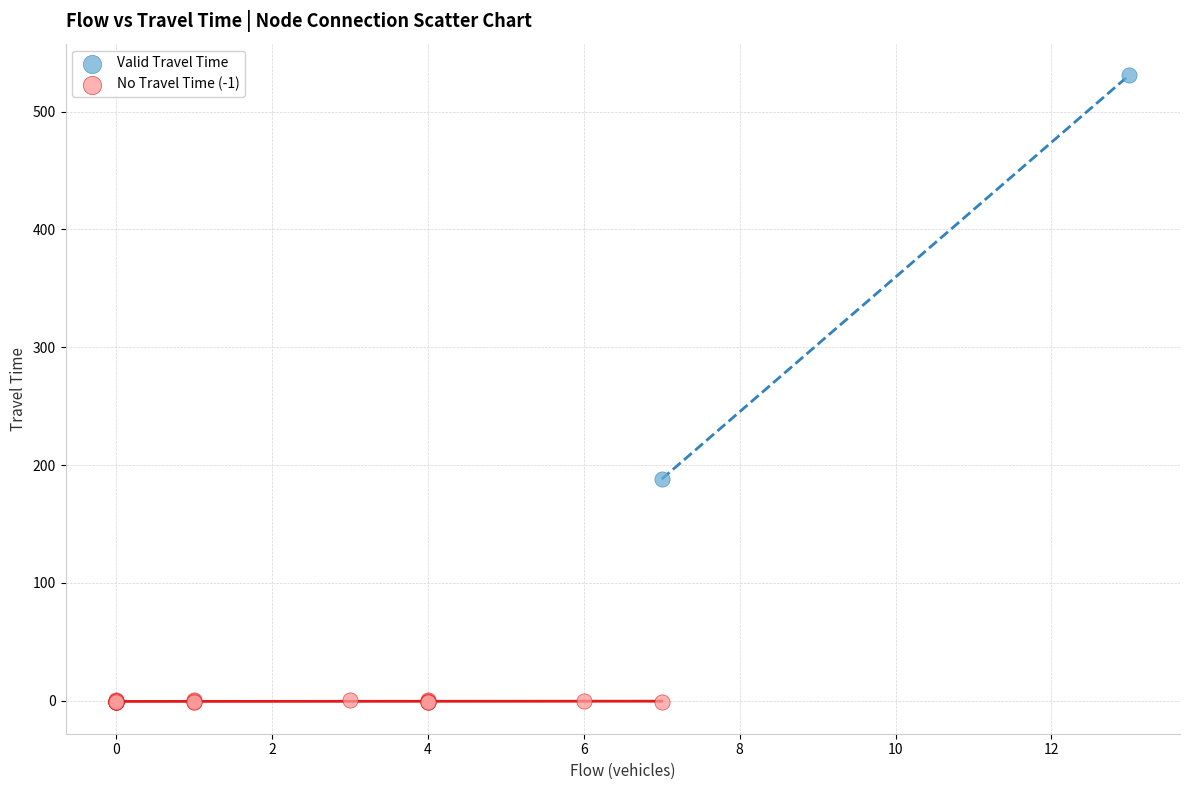

Which series contains the highest Y value?

Valid Travel Time